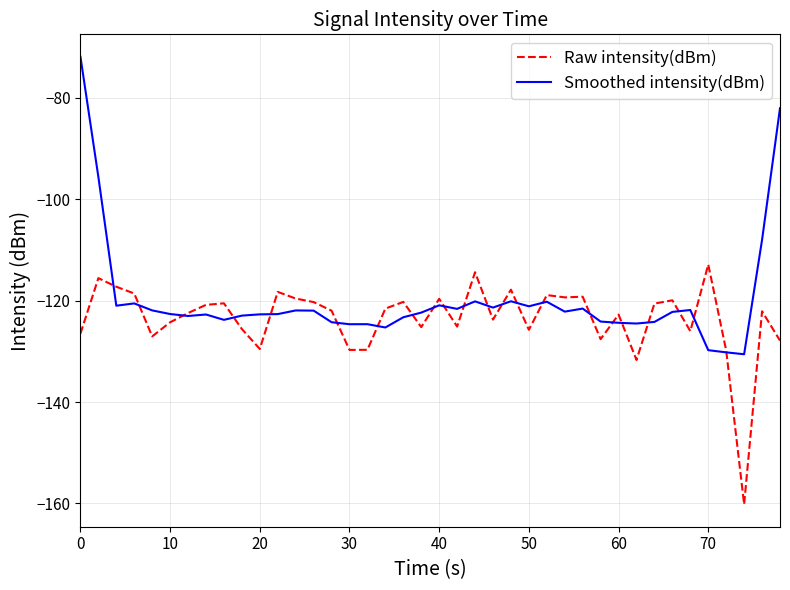

What is the minimum value shown in the chart?

-160.2